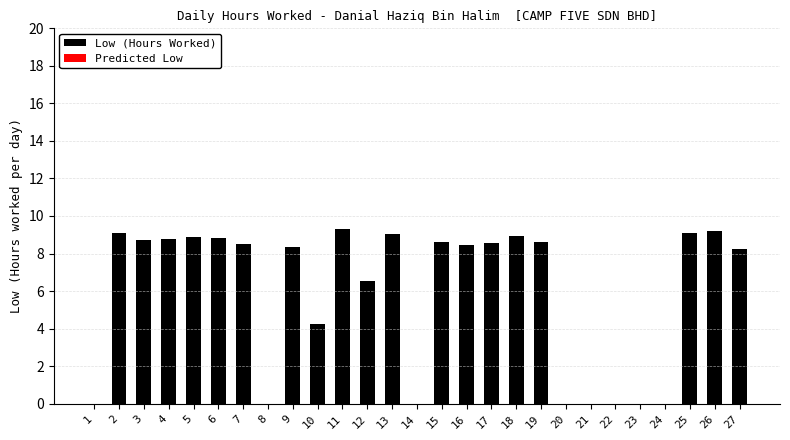

How many values in the Low (Hours Worked) series are below 8?

10